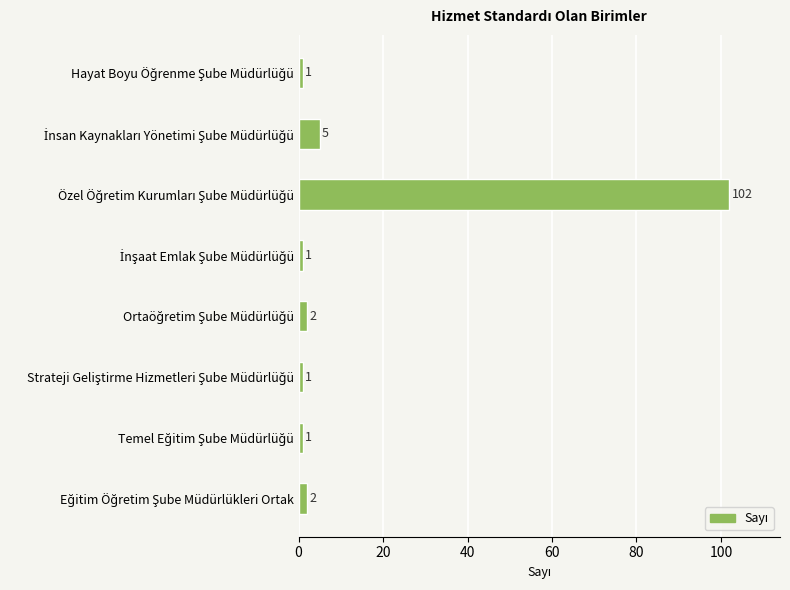

What is the difference between the maximum and minimum values?

101